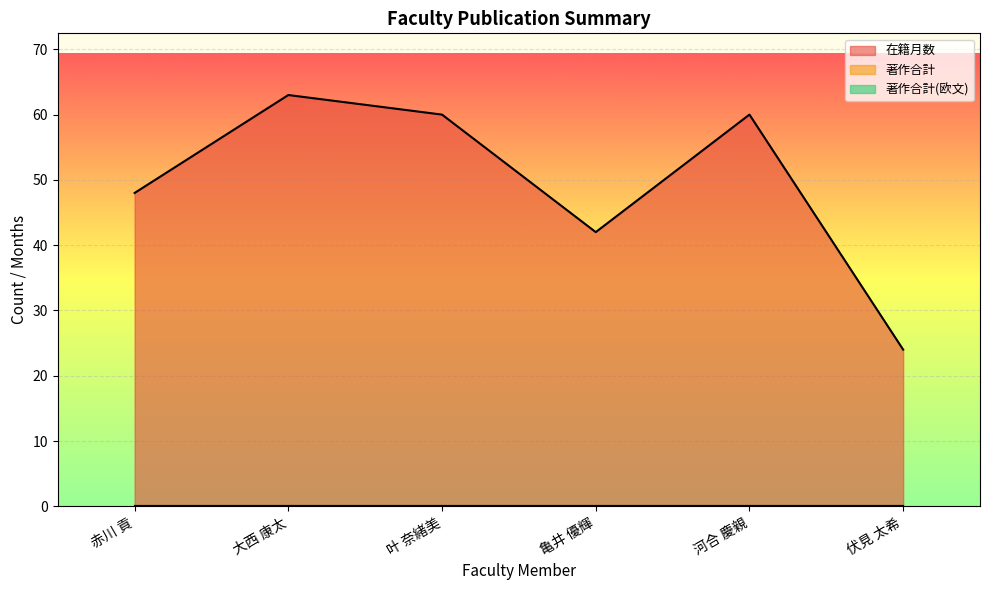

Is the value of 著作合計 at 叶 奈緒美 greater than the value of 著作合計(欧文) at 河合 慶親?

No